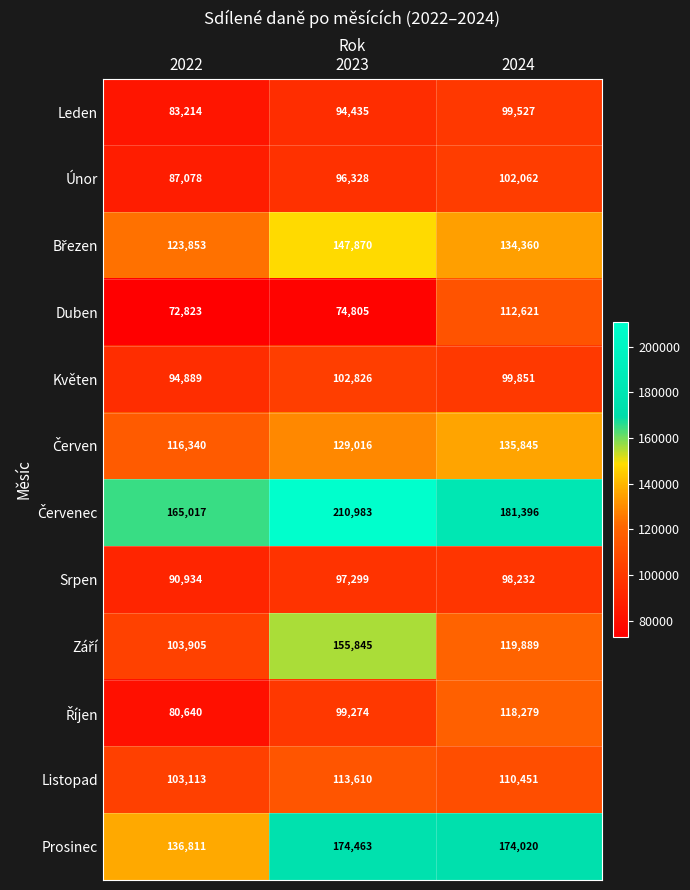

At which category is the sum across all series the highest?

2023